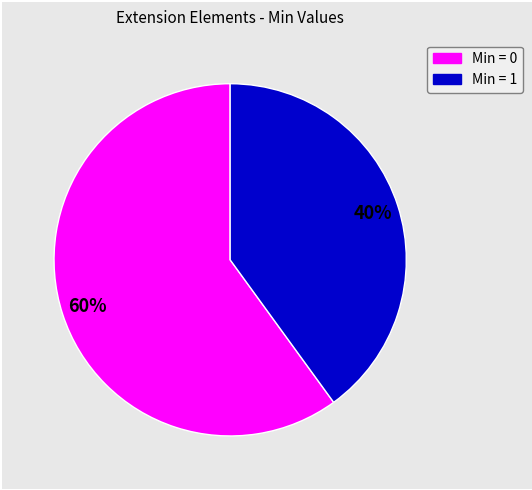

To the nearest percent, what is the difference between the largest and smallest slice percentages?

20%